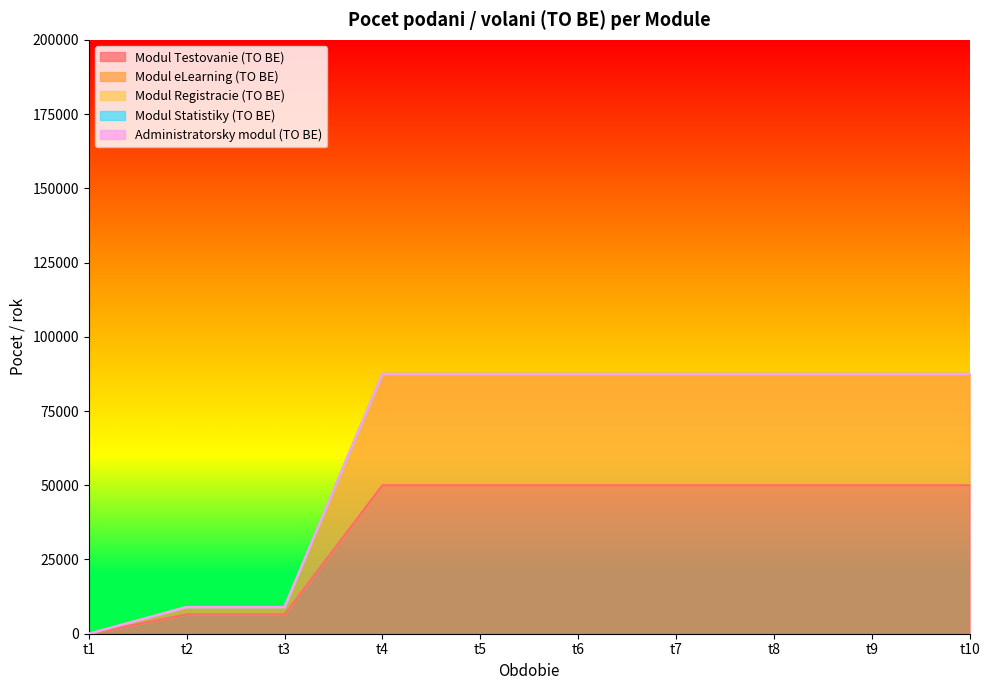

How many lines are shown in the chart?

5